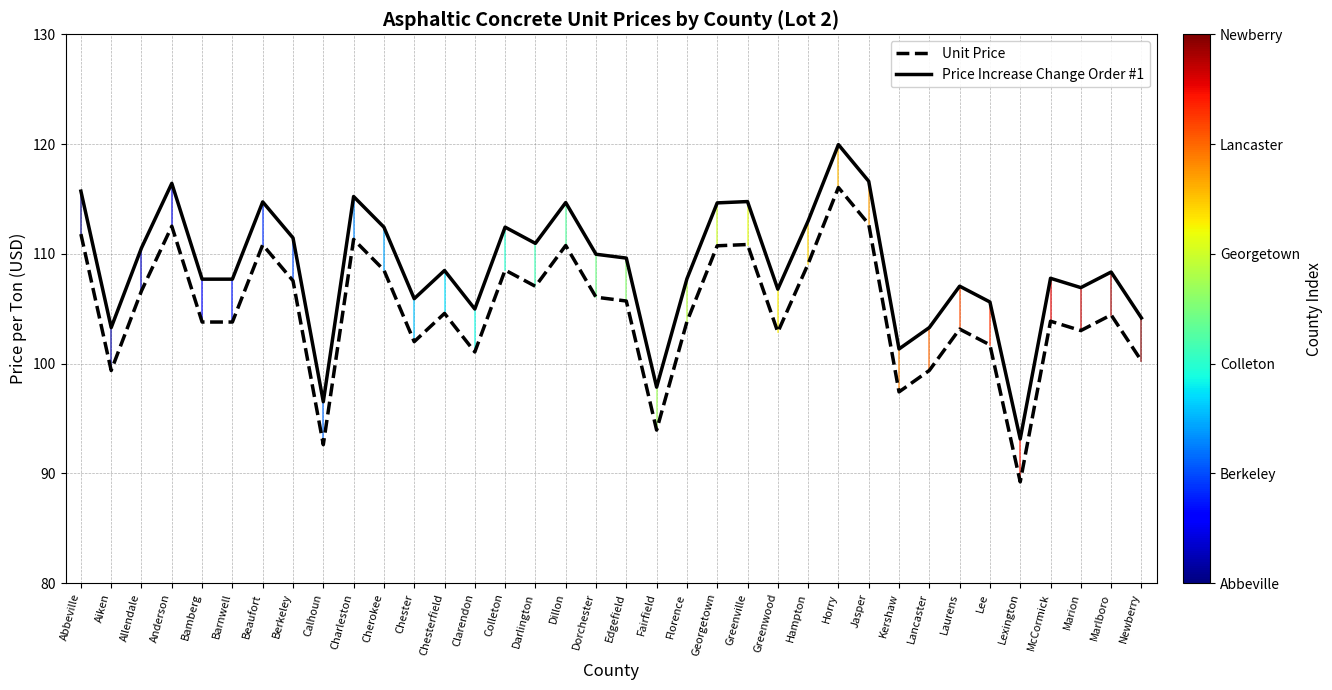

Which category has the lowest value in the Price Increase Change Order #1 series?

Lexington